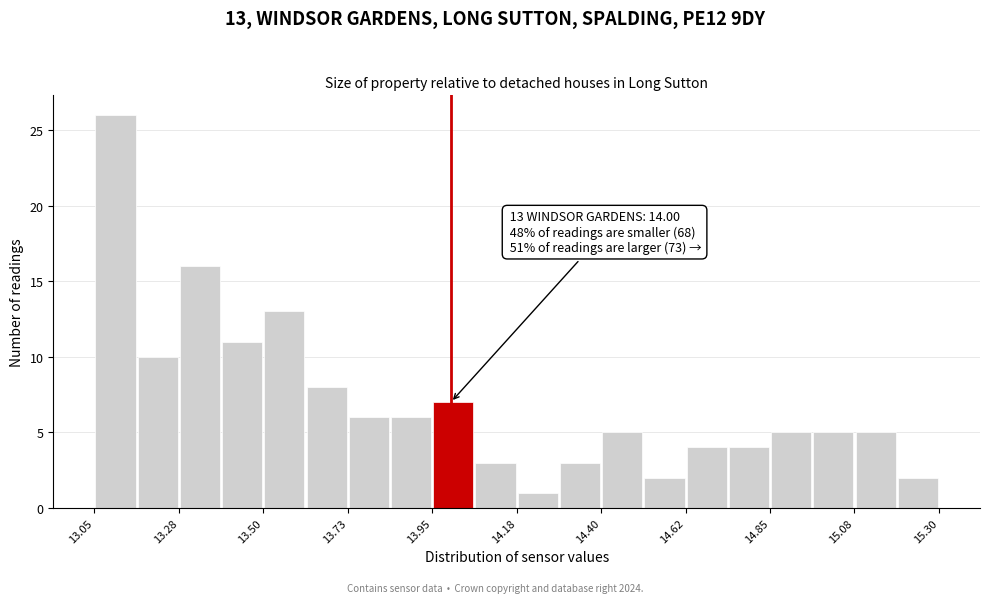

Read against the x-axis, roughly where is the centre of the tallest bar?

13.10